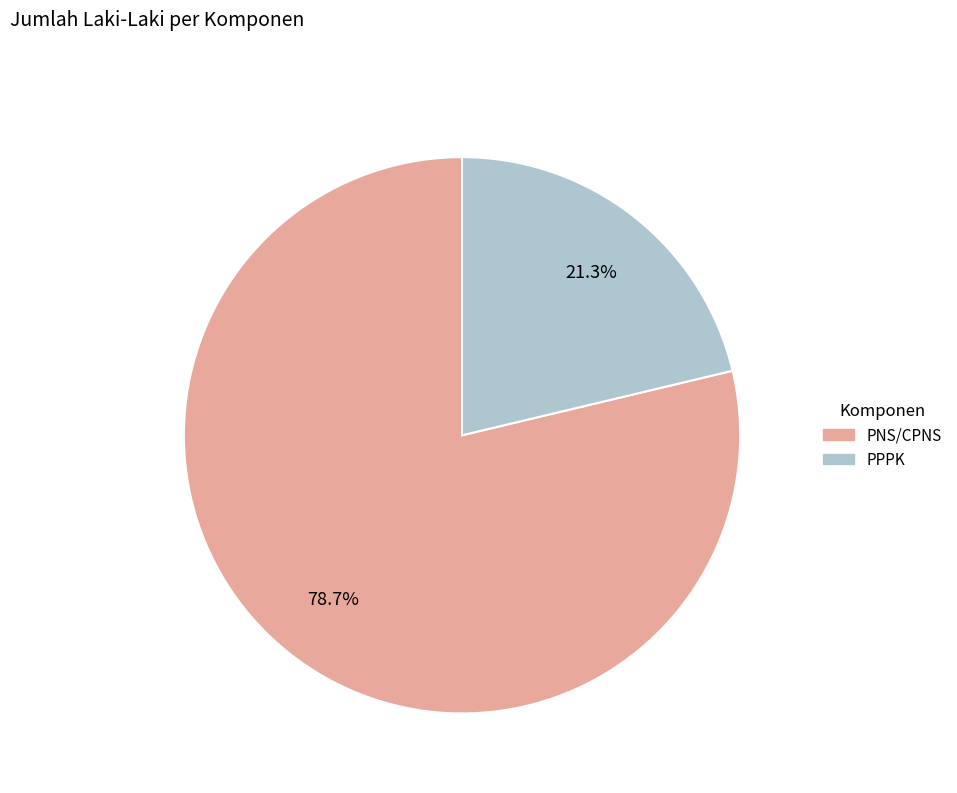

Which category has the smallest portion of the pie?

PPPK